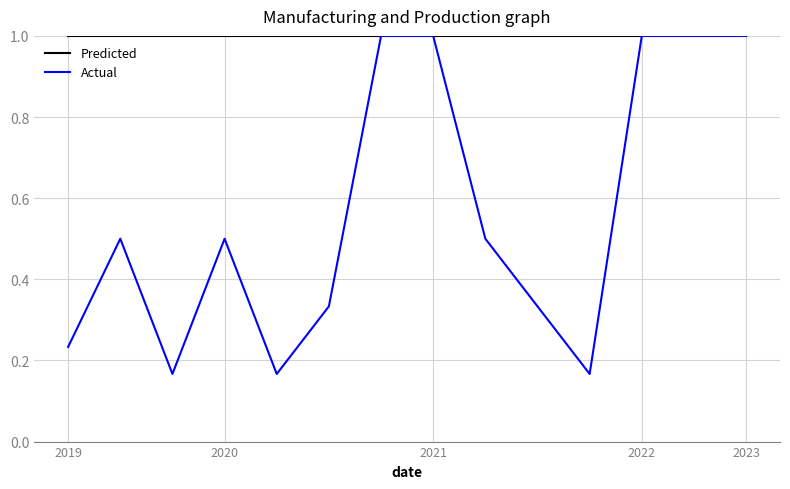

Which series has the largest range (max minus min)?

Actual